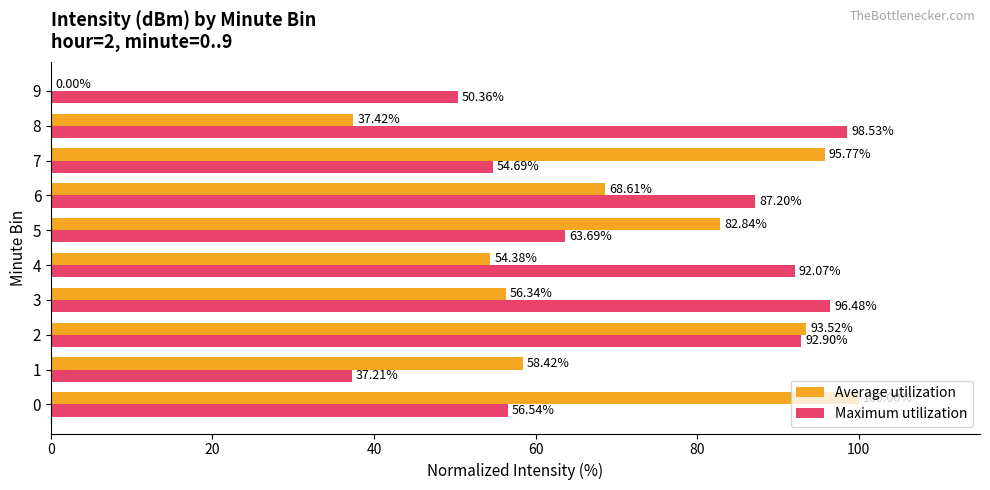

Between 2 and 6, which series saw the biggest shift?

Average utilization